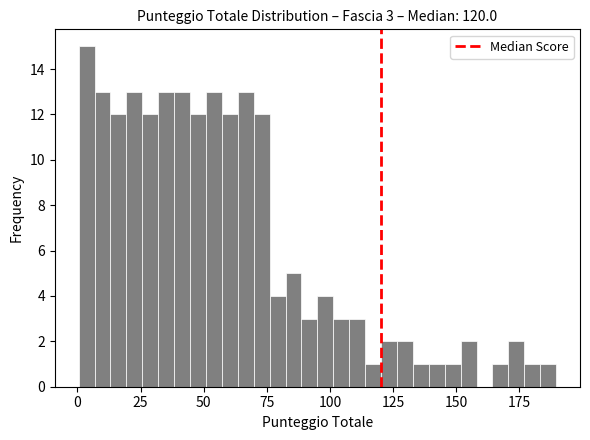

Around what value on the x-axis is the tallest bar? Give the approximate position of its centre, as read against the axis.

5